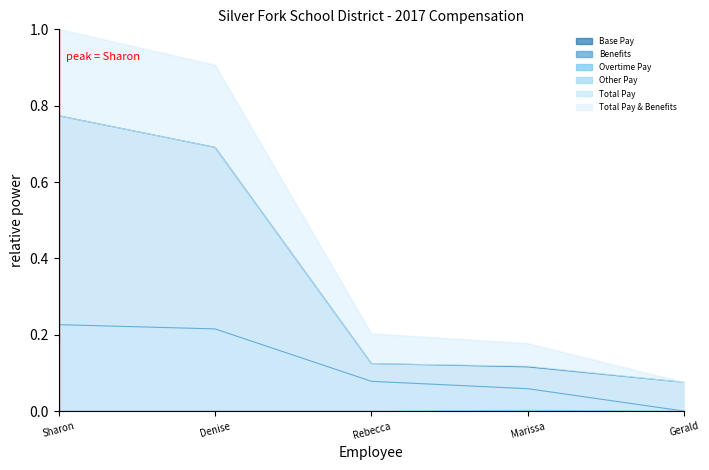

What is the sum of all Total Pay values?

1.8